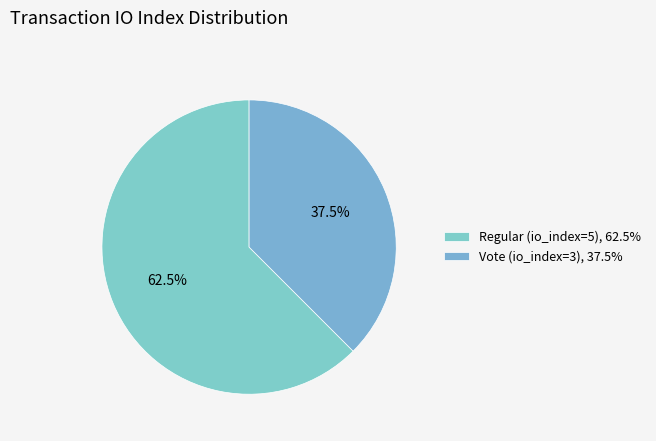

Rank the categories by value from highest to lowest.

Regular (io_index=5), Vote (io_index=3)